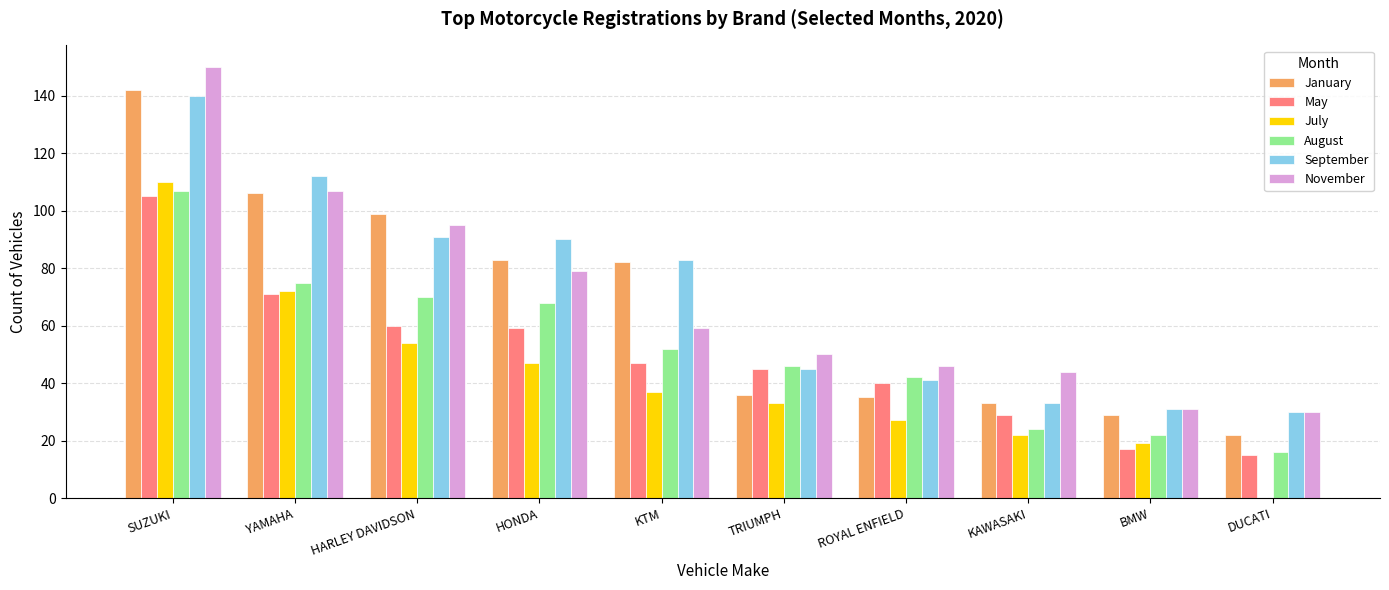

What is the difference between the July values at DUCATI and ROYAL ENFIELD?

27